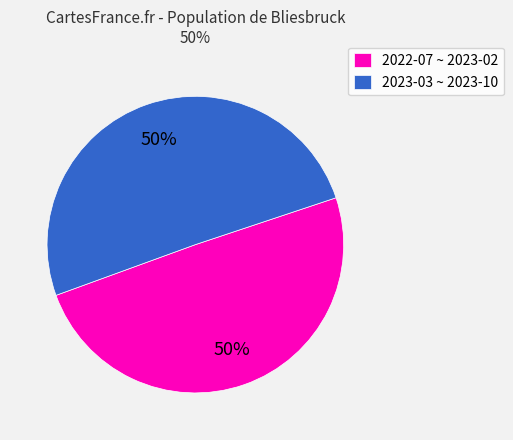

What percentage is the 2022-07 ~ 2023-02 slice, to the nearest percent?

50%